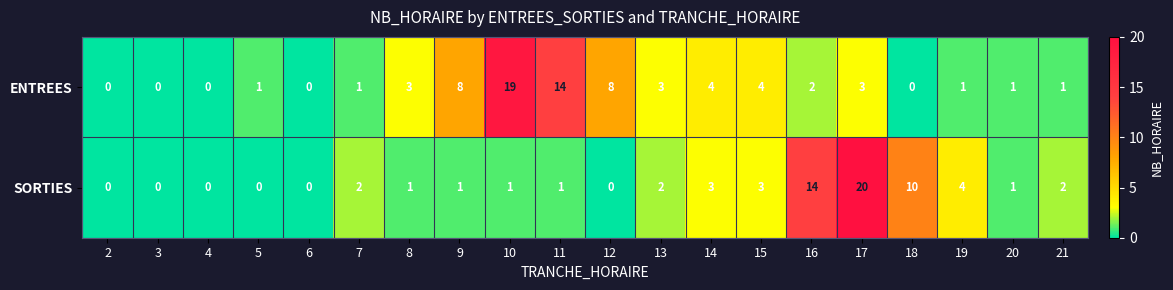

Which series has the largest range (max minus min)?

SORTIES